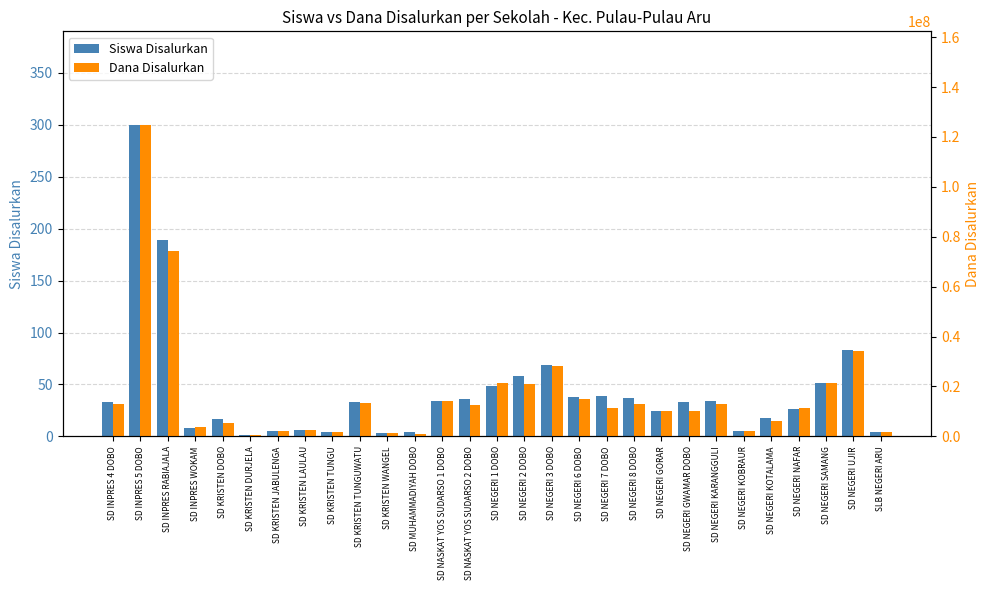

What is the label of the 18th bar from the left?

SD NEGERI 6 DOBO